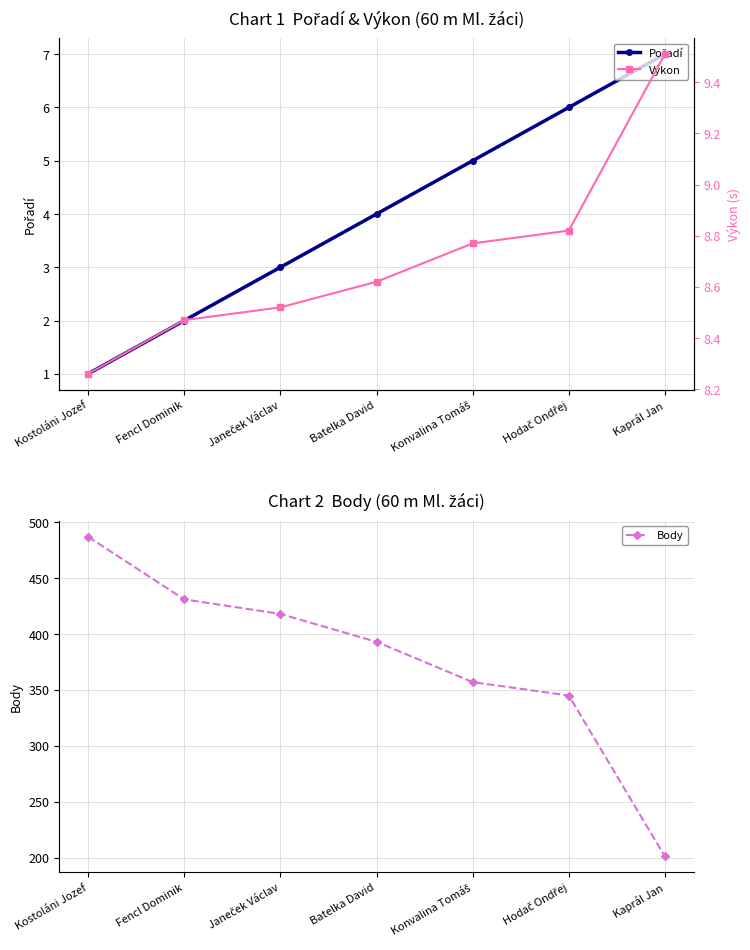

True or false: Pořadí and Body cross at least once.

False